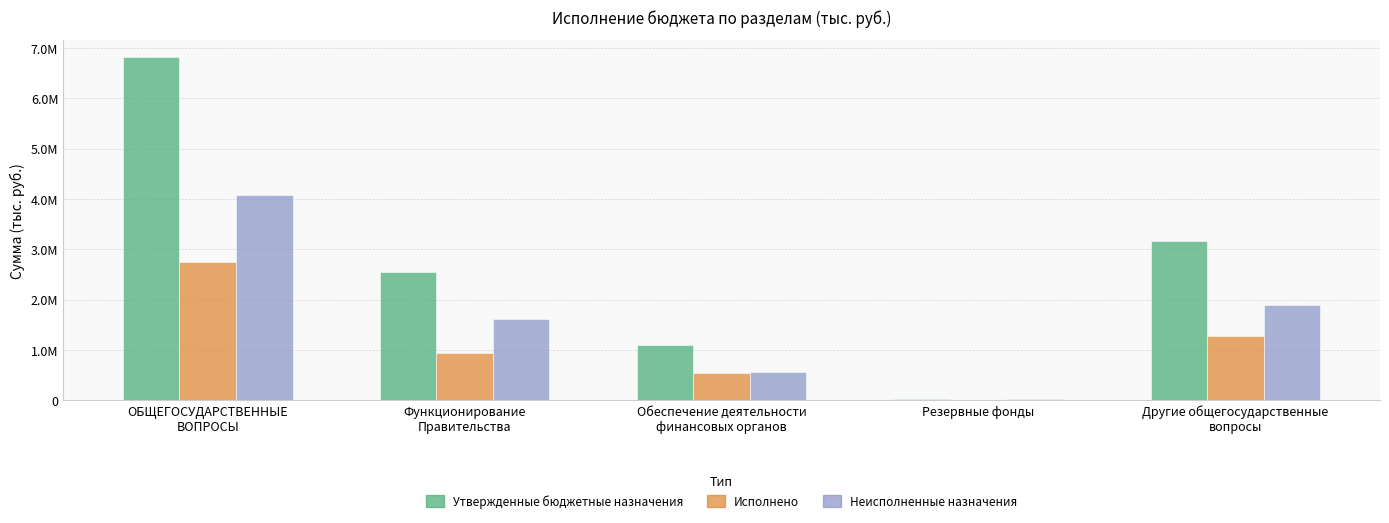

What are all the series names shown in the legend?

Утвержденные бюджетные назначения, Исполнено, Неисполненные назначения